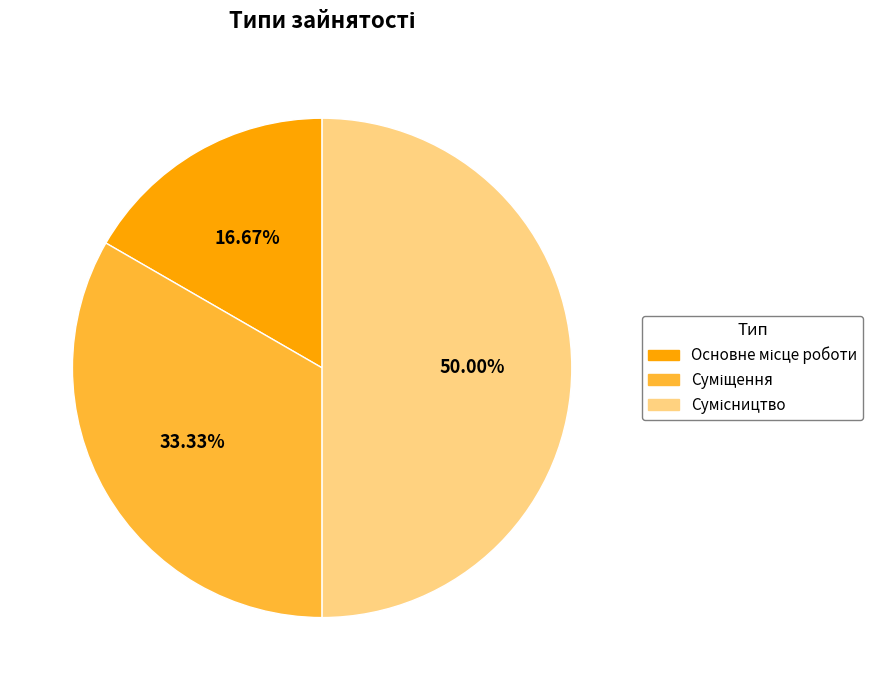

Which has a higher value, Суміщення or Сумісництво?

Сумісництво